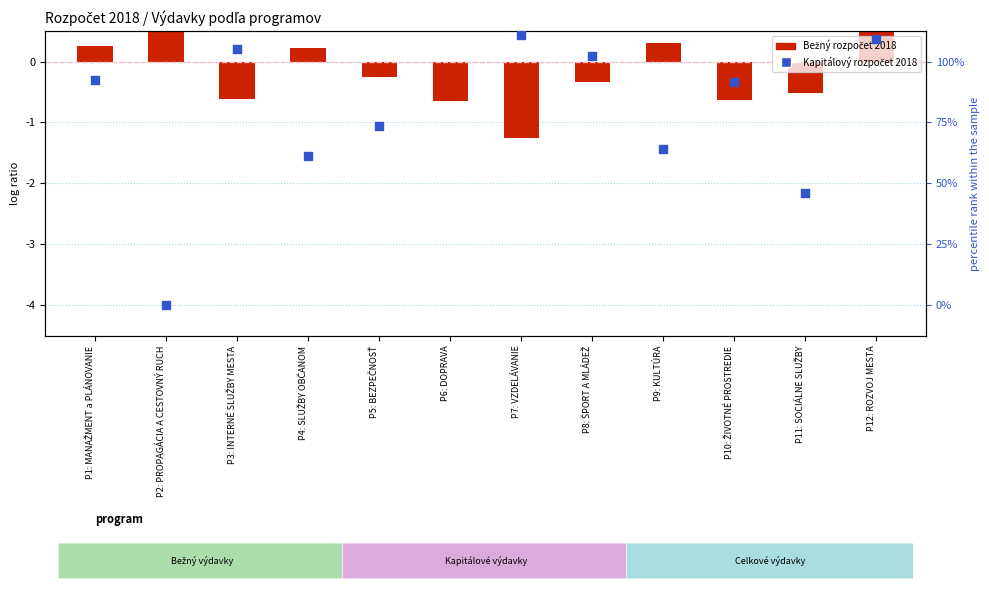

What are all the series names shown in the legend?

Bežný rozpočet 2018, Kapitálový rozpočet 2018